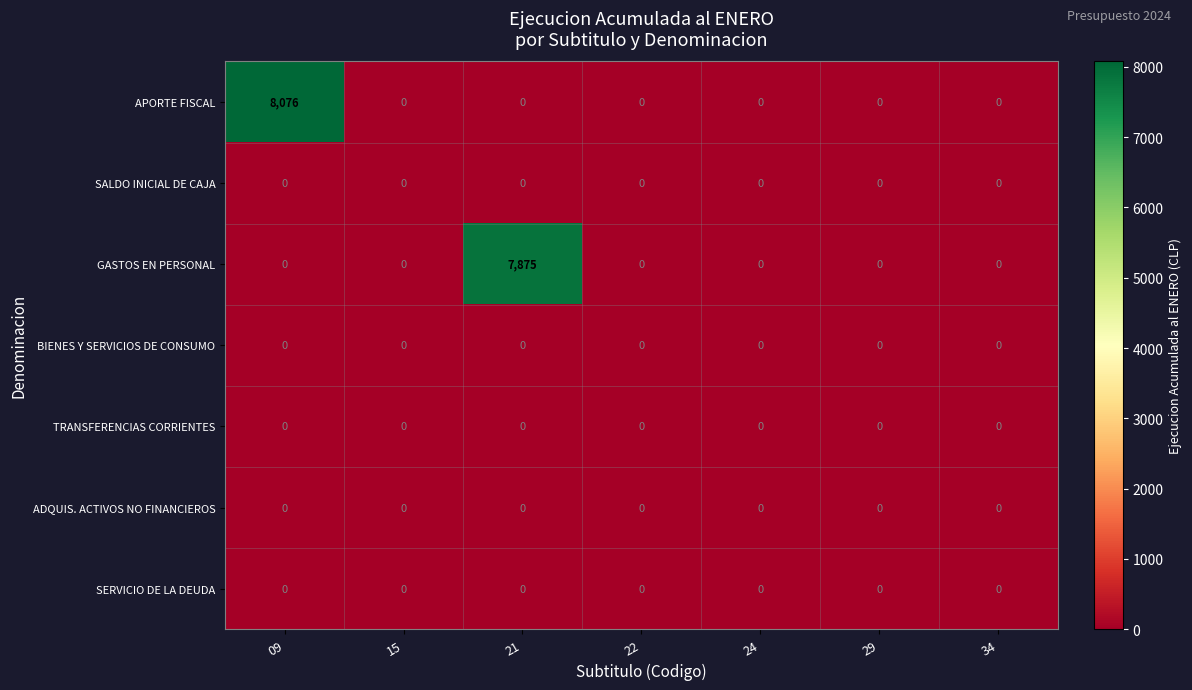

Rank the series at 22 from lowest to highest value.

APORTE FISCAL, SALDO INICIAL DE CAJA, GASTOS EN PERSONAL, BIENES Y SERVICIOS DE CONSUMO, TRANSFERENCIAS CORRIENTES, ADQUIS. ACTIVOS NO FINANCIEROS, SERVICIO DE LA DEUDA